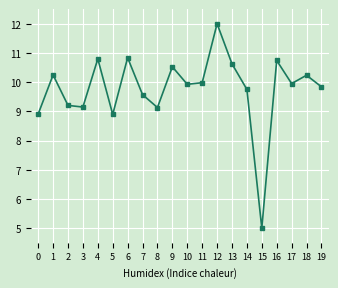

What is the average value?

9.8